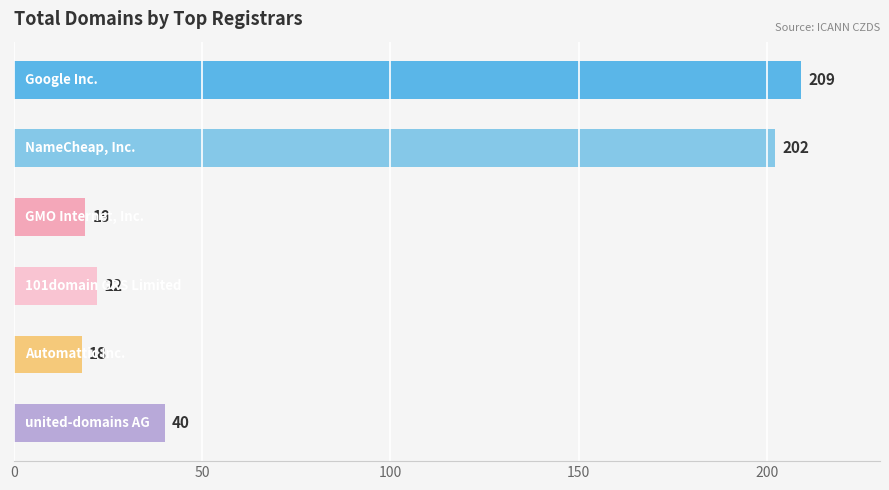

What is the greatest value displayed?

209